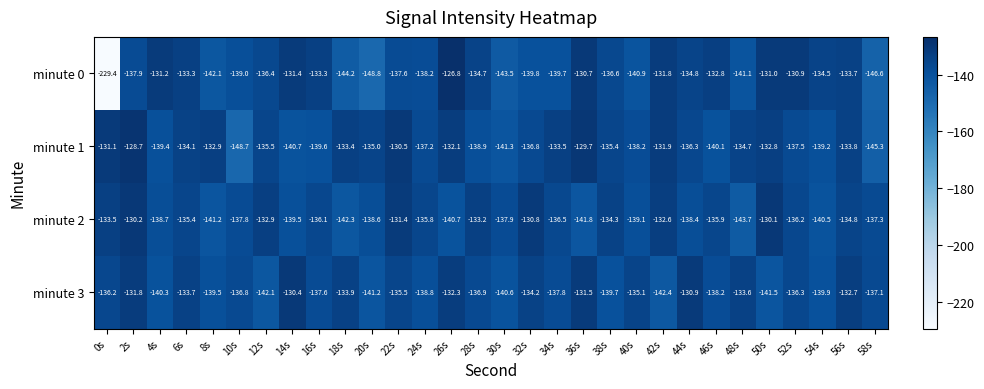

Count the number of data series in this chart.

4